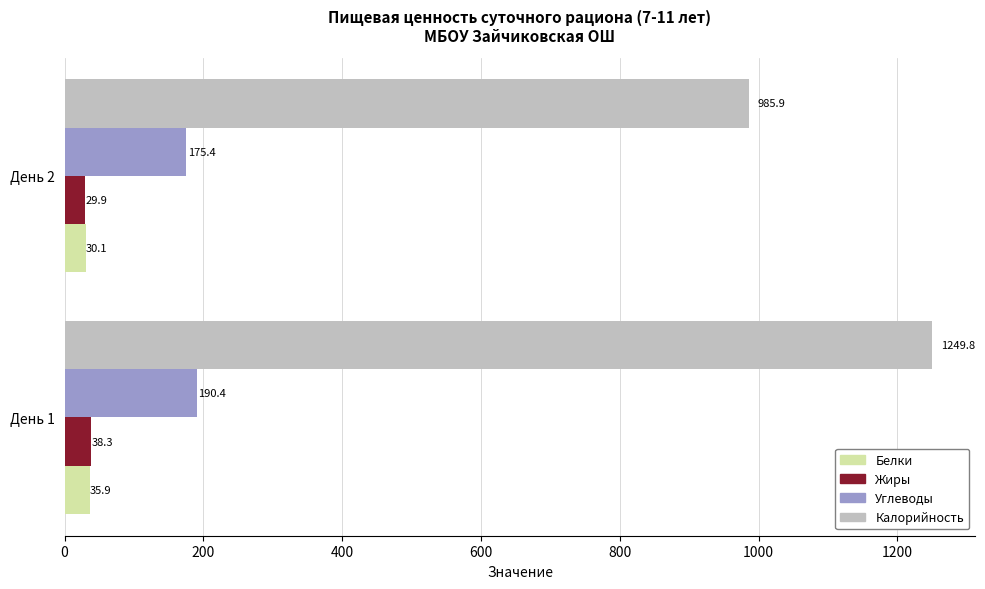

At which category is the sum across all series the highest?

День 1